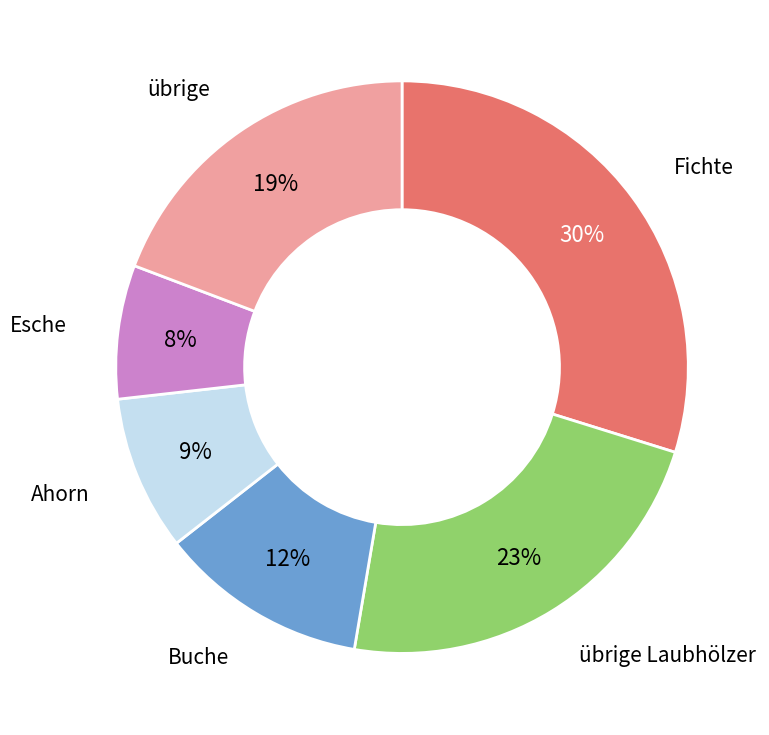

Is there any slice that represents more than half of the pie?

No